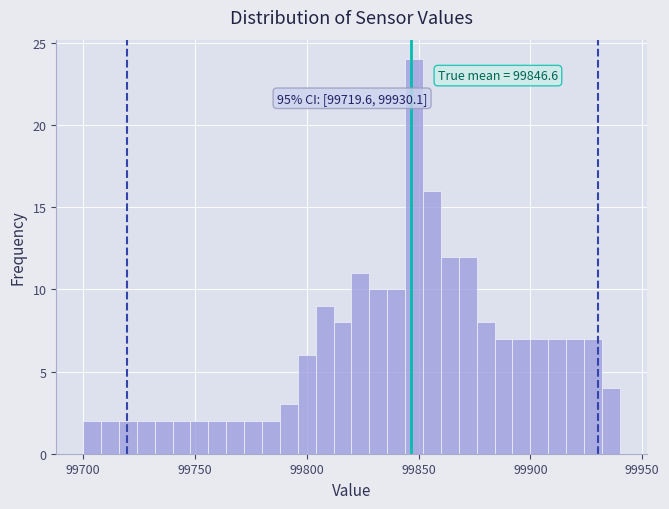

Read against the x-axis, roughly where is the centre of the tallest bar?

99850